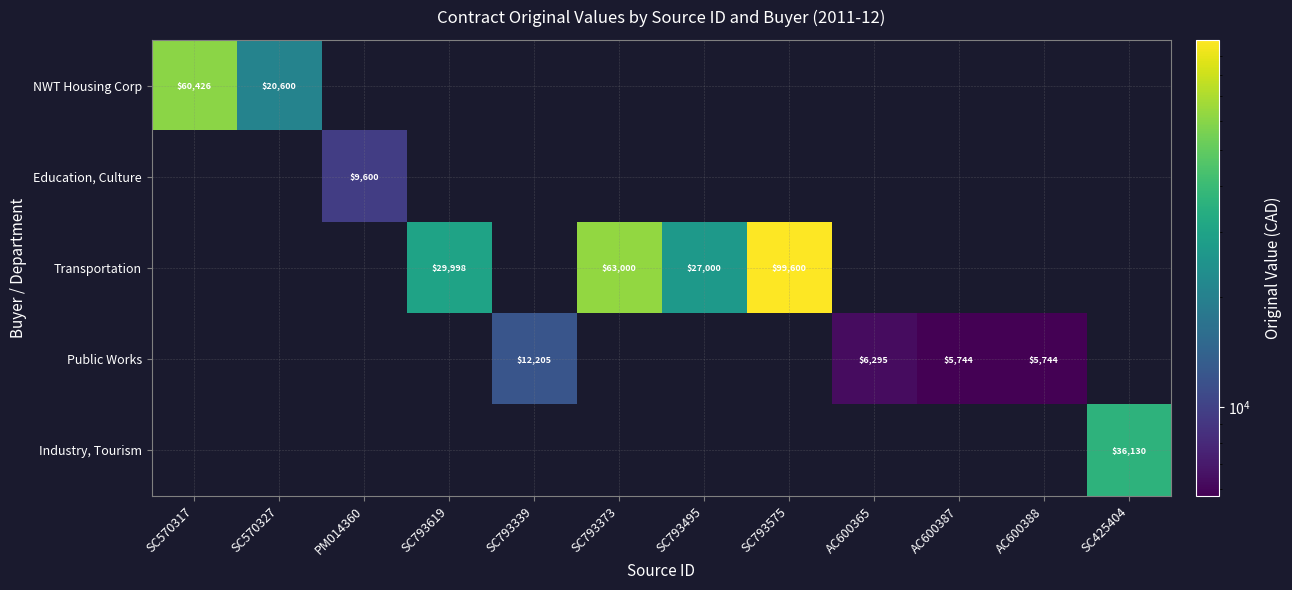

Is the value of Public Works at SC793339 greater than the value of Transportation at SC793495?

No